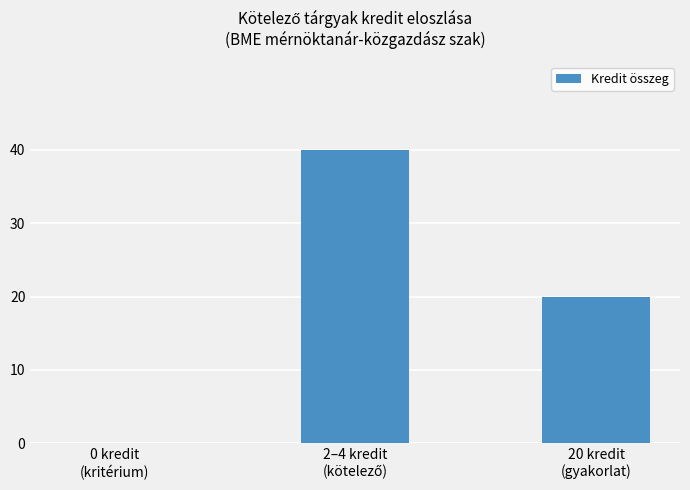

What is the sum of all values?

60